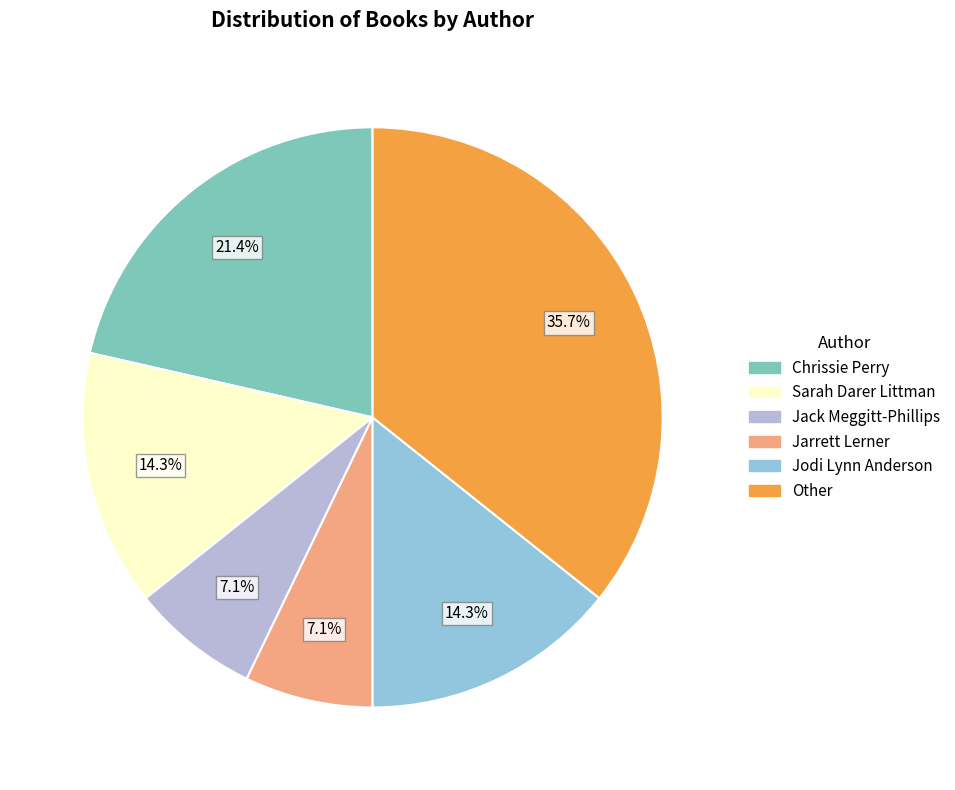

The Chrissie Perry slice represents 21% of the pie. True or false?

True